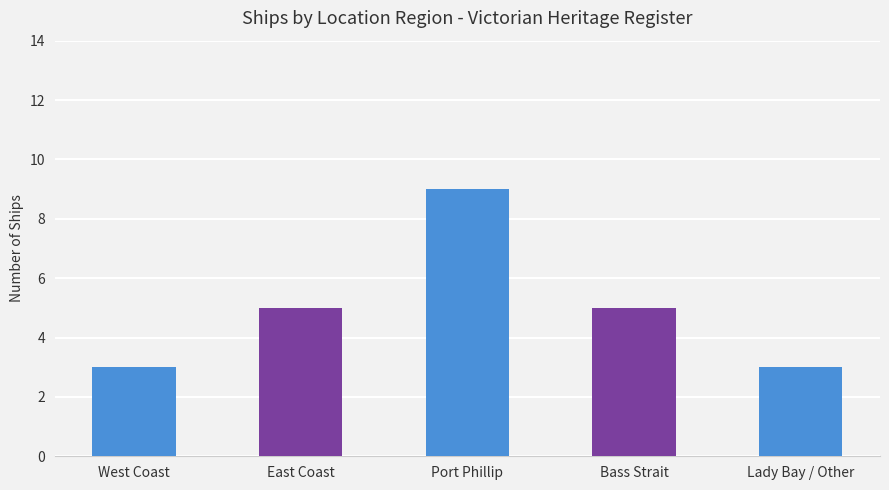

What is the ratio of the value at Lady Bay / Other to the value at West Coast?

1.0